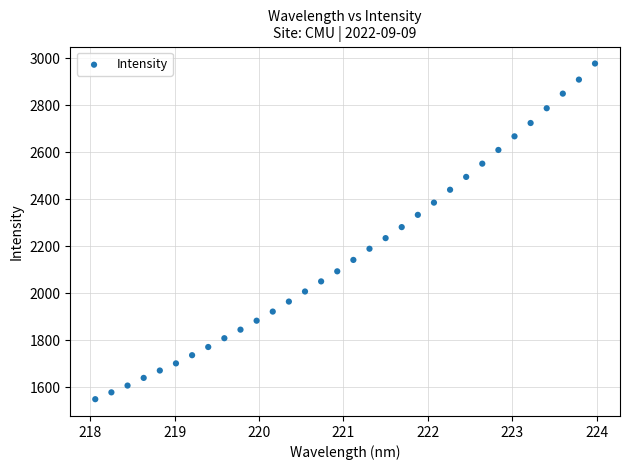

What is the range of X values (max minus min)?

5.9